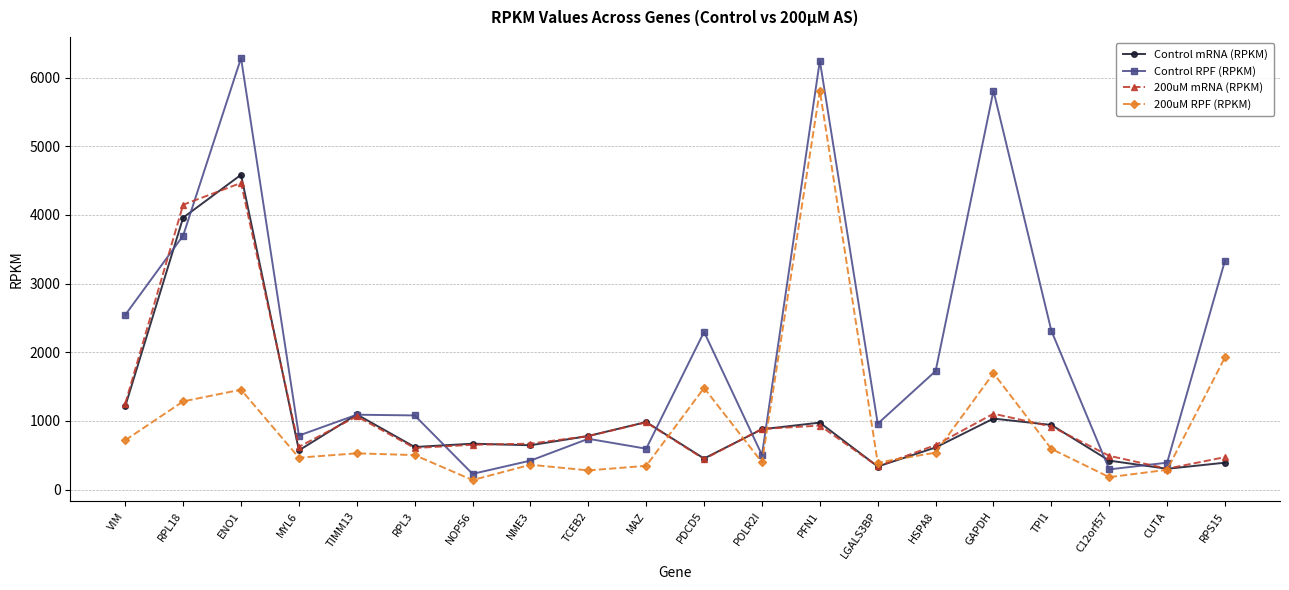

List the series in order of their peak value, lowest first.

200uM mRNA (RPKM), Control mRNA (RPKM), 200uM RPF (RPKM), Control RPF (RPKM)